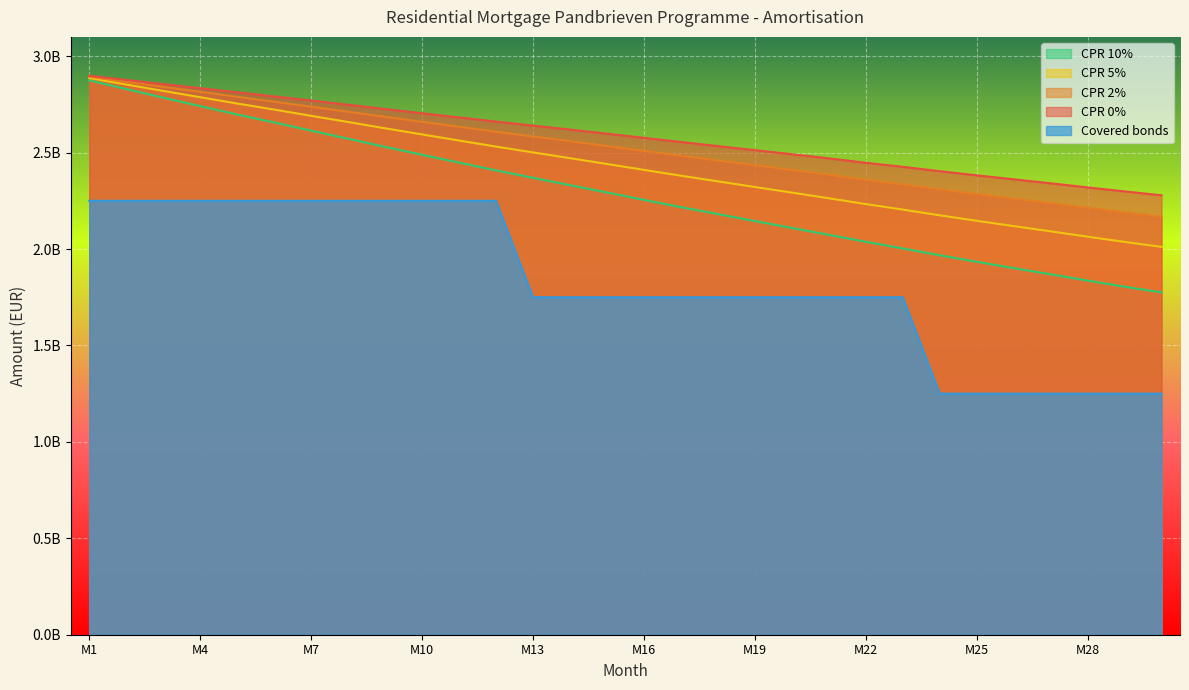

True or false: CPR 5% has a value of 2011055061.8 at 30.

True